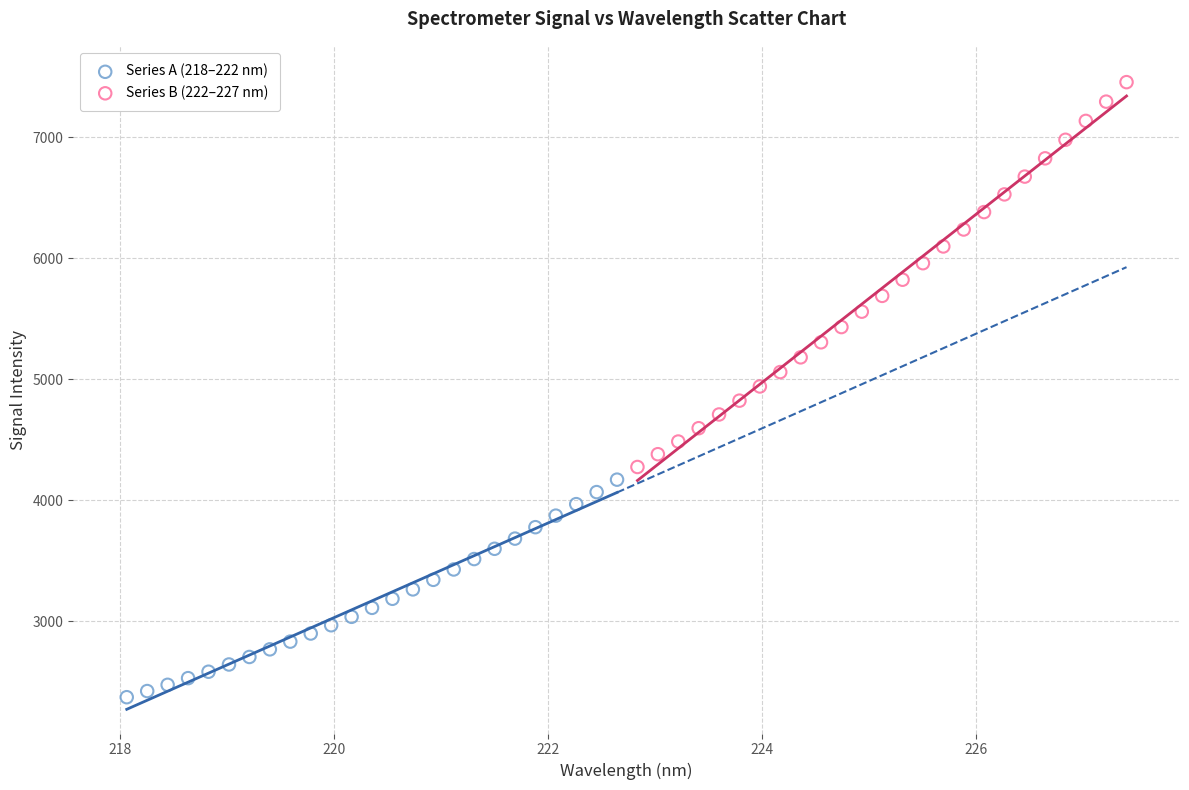

Which series contains the highest Y value?

Series B (222–227 nm)